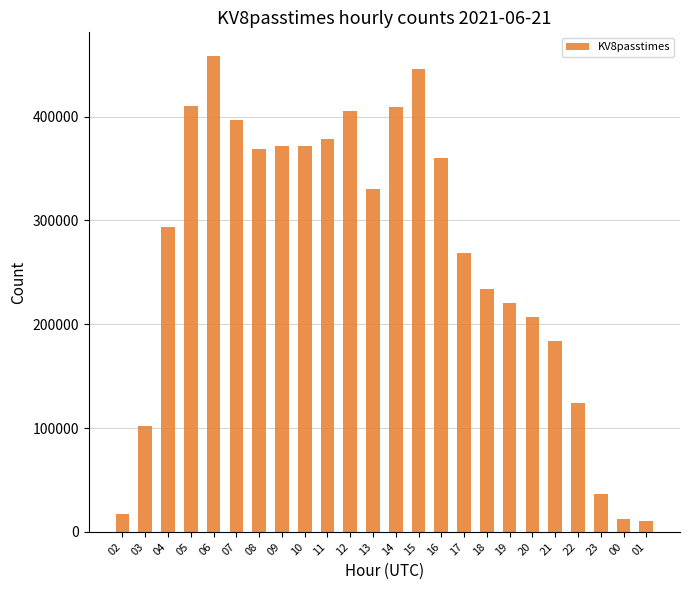

Which category has the highest value across all series?

06